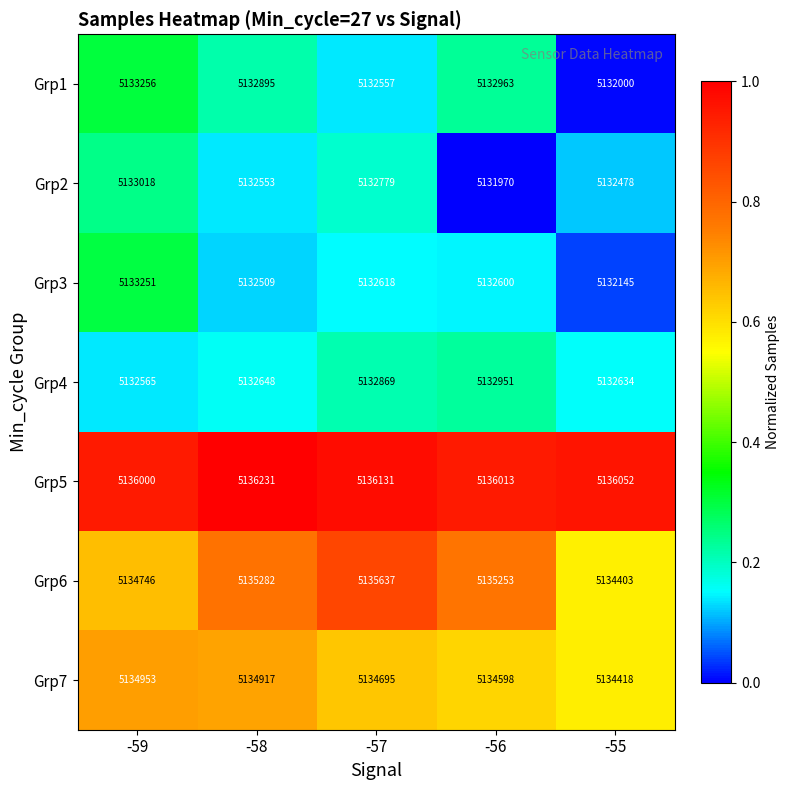

Which series changed the most between -57 and -56?

Grp2